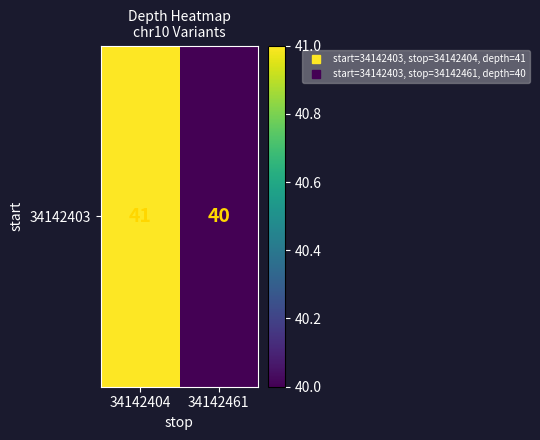

Approximately how many times larger is the value at 34142404 compared to 34142461?

1.0